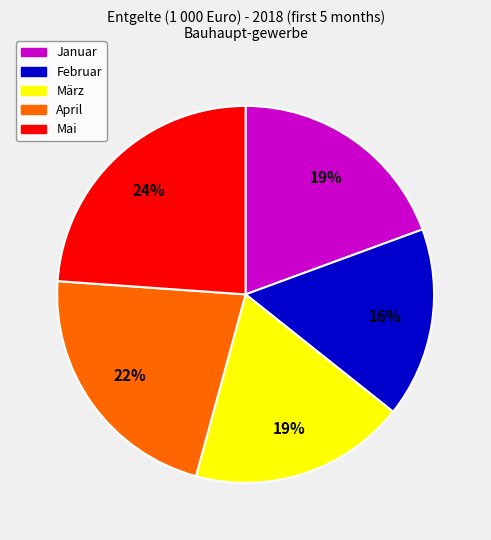

Is it true that Mai is 24% of the pie?

True